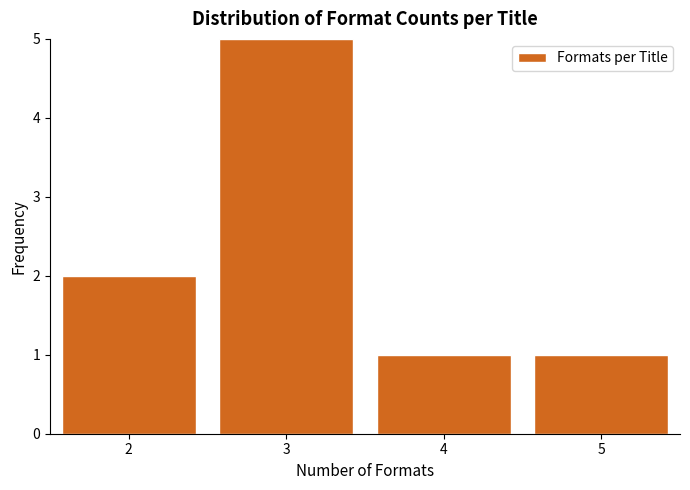

Over which range of the x-axis is the bar tallest?

2.5 to 3.5